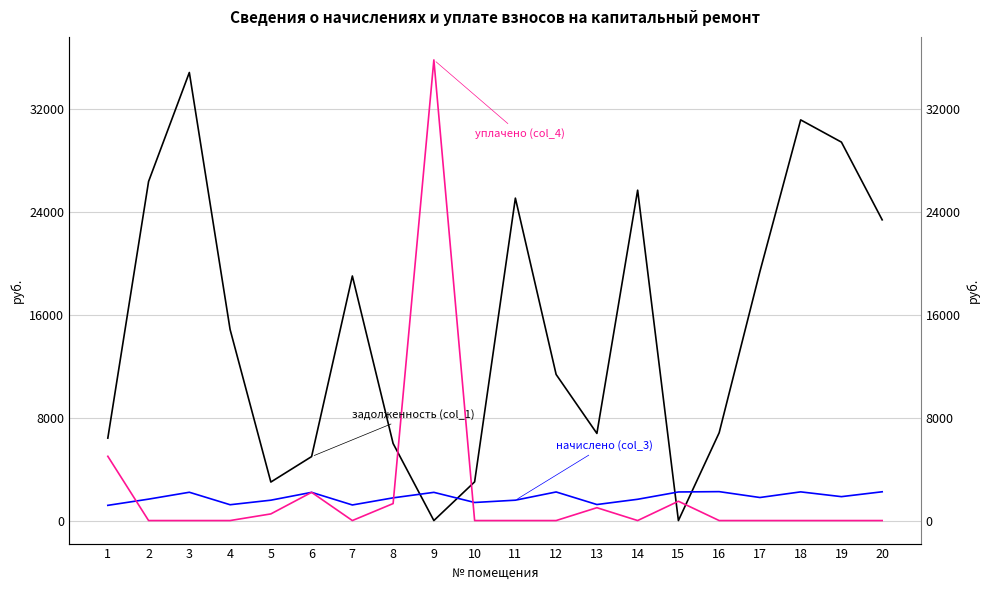

At which label does задолженность (col_1) first exceed 14868?

2